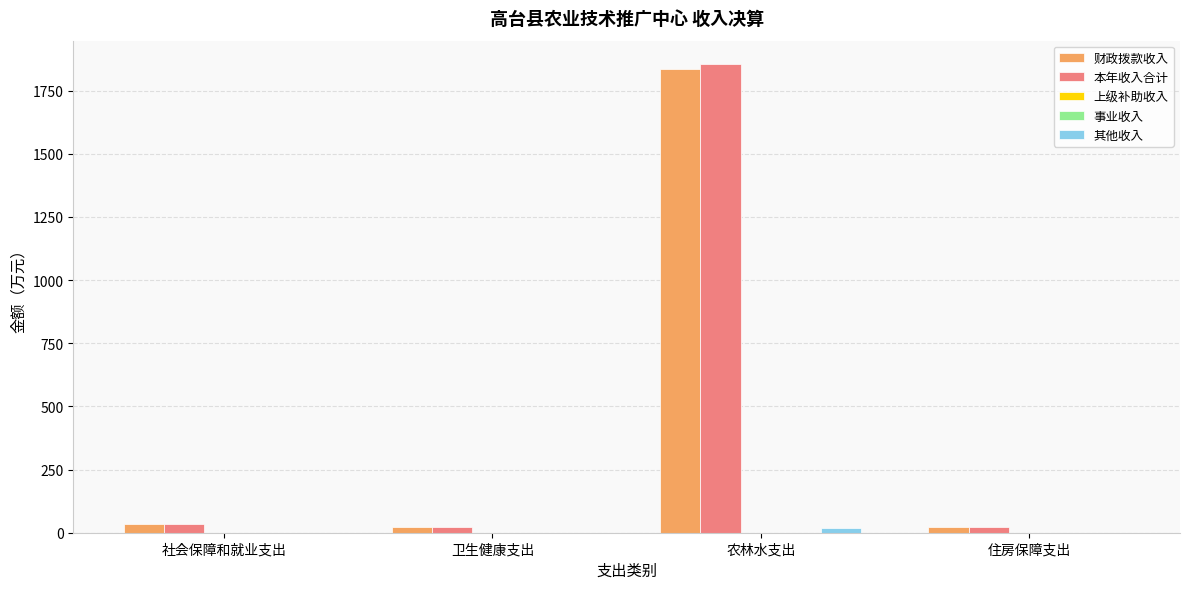

Which series has the largest range (max minus min)?

本年收入合计